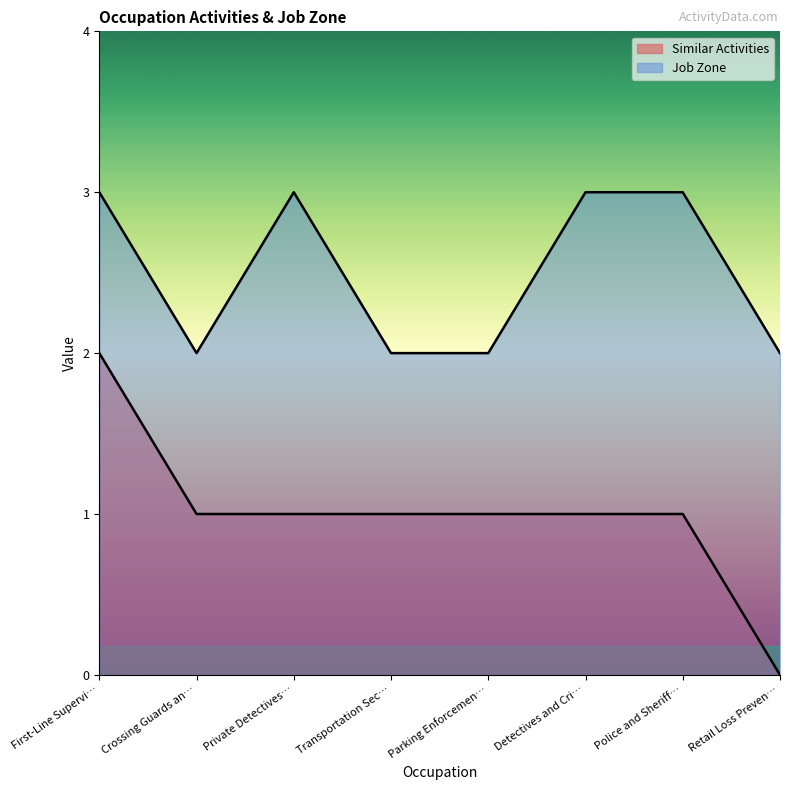

The Similar Activities series shows 1 at Parking Enforcemen…. True or false?

True